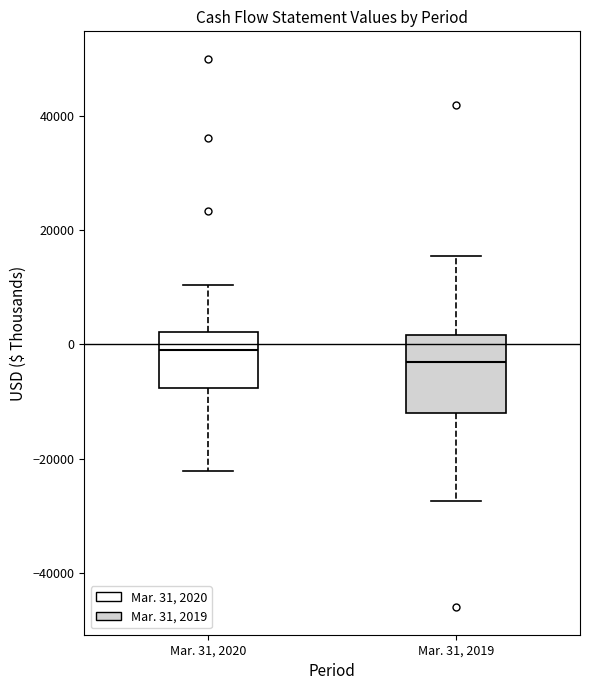

Reading left to right, read every box against the y-axis: the position of its median line, the range the box covers, and the ends of its whiskers. The values are not printed on the chart, so give them approximately, as read against the axis.

Mar. 31, 2020: median 0, box -8000 to 2000, whiskers -22000 to 10000
Mar. 31, 2019: median -4000, box -12000 to 2000, whiskers -28000 to 16000